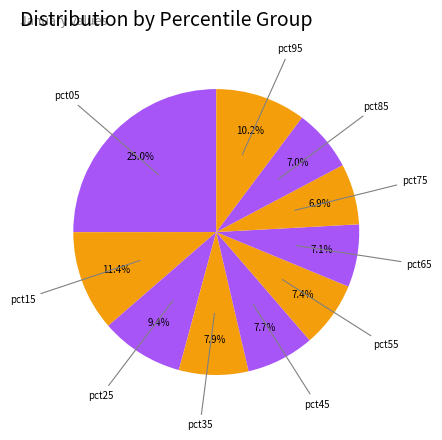

How many slices are in this pie chart?

10